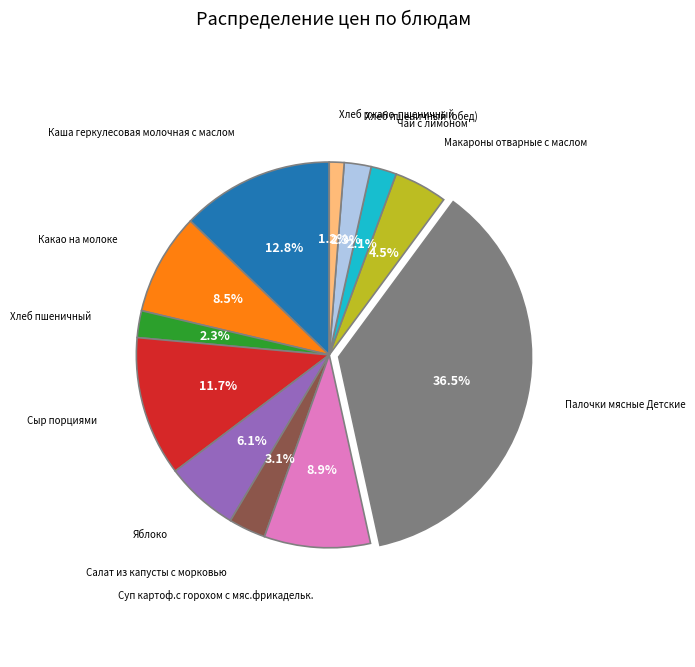

Is there a majority slice in this chart?

No